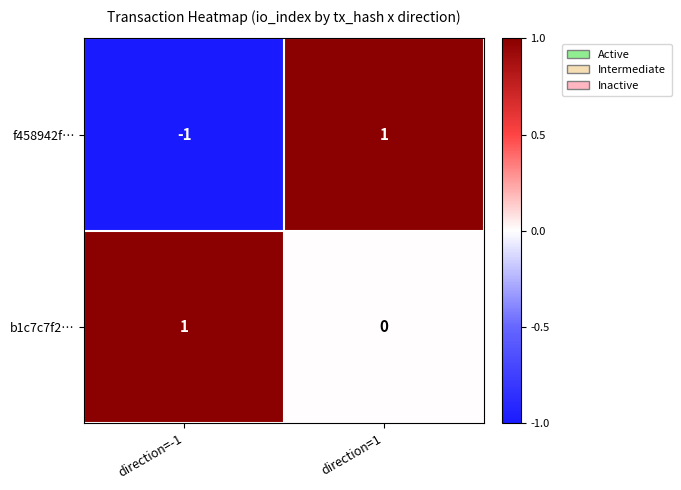

Between direction=-1 and direction=1, which series saw the biggest shift?

f458942f…